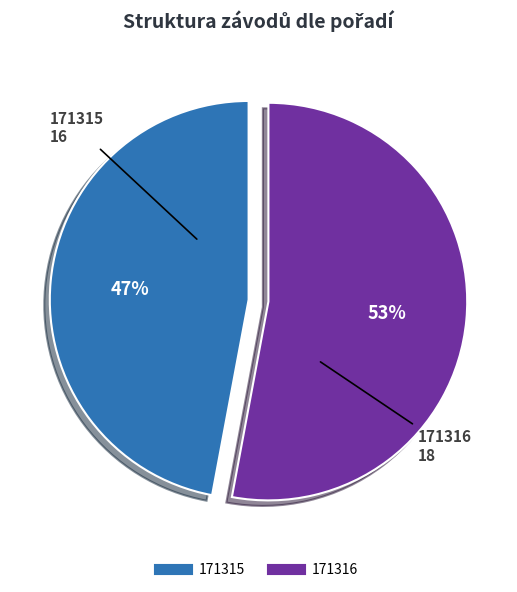

Combined, do 171315 and 171316 account for over 50%?

Yes